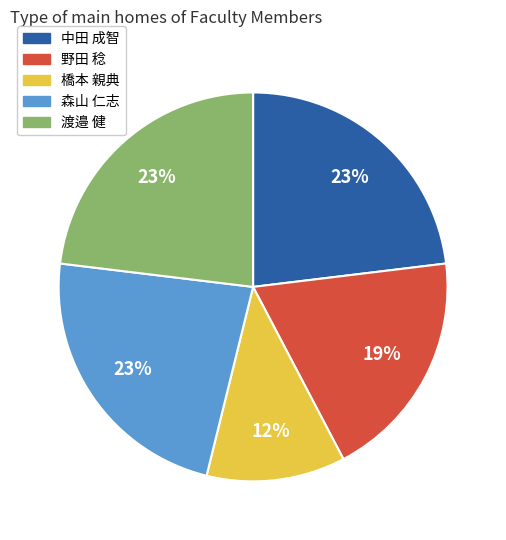

Count the number of slices in the pie.

5